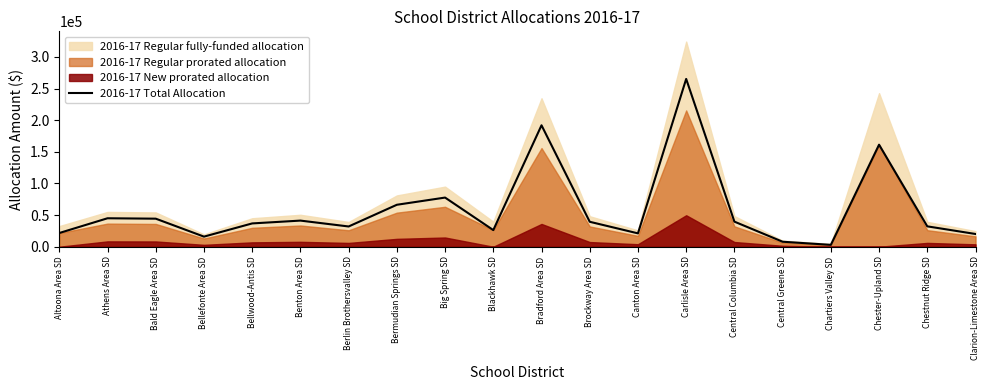

What is the label of the 15th point from the left?

Central Columbia SD